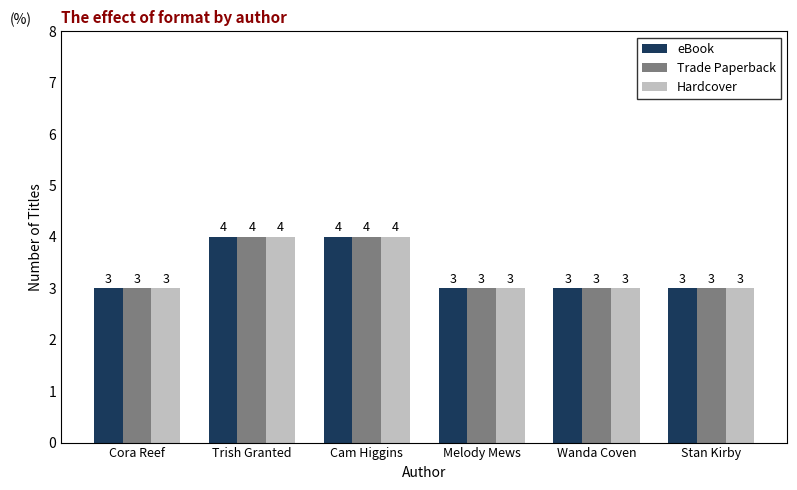

What is the total value across all series at Cora Reef?

9